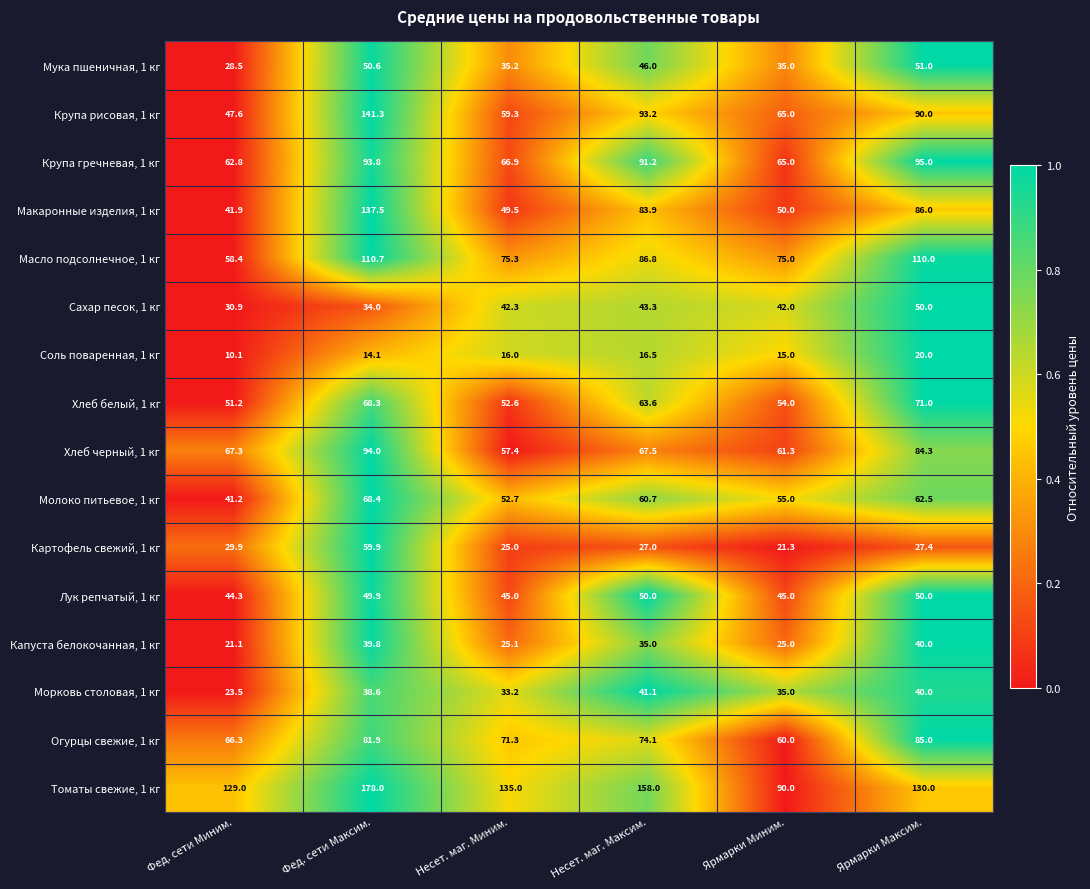

Where is Огурцы свежие, 1 кг nearest to the value 72?

Несет. маг. Миним.